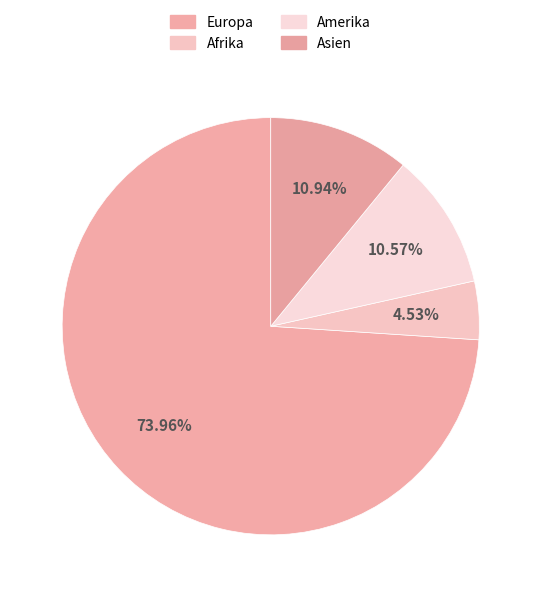

Which slice is the smallest?

Afrika